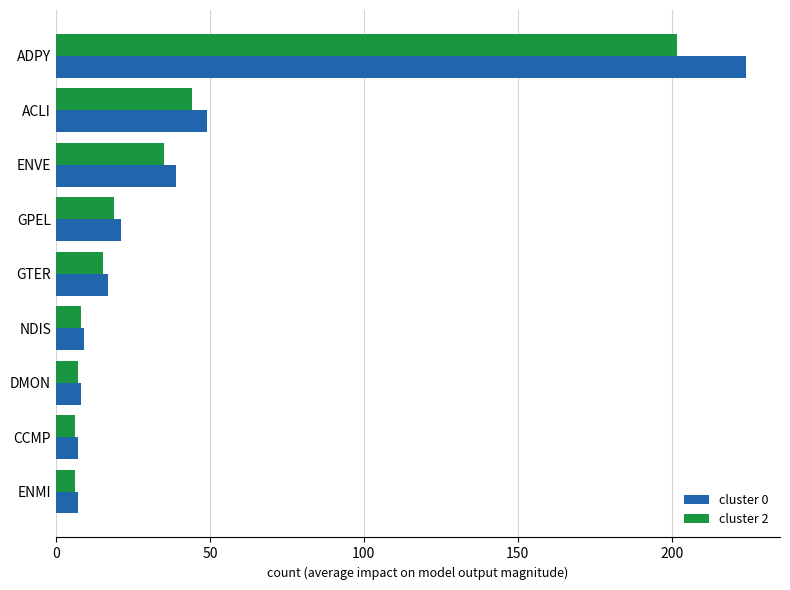

What is the minimum value shown in the chart?

6.3